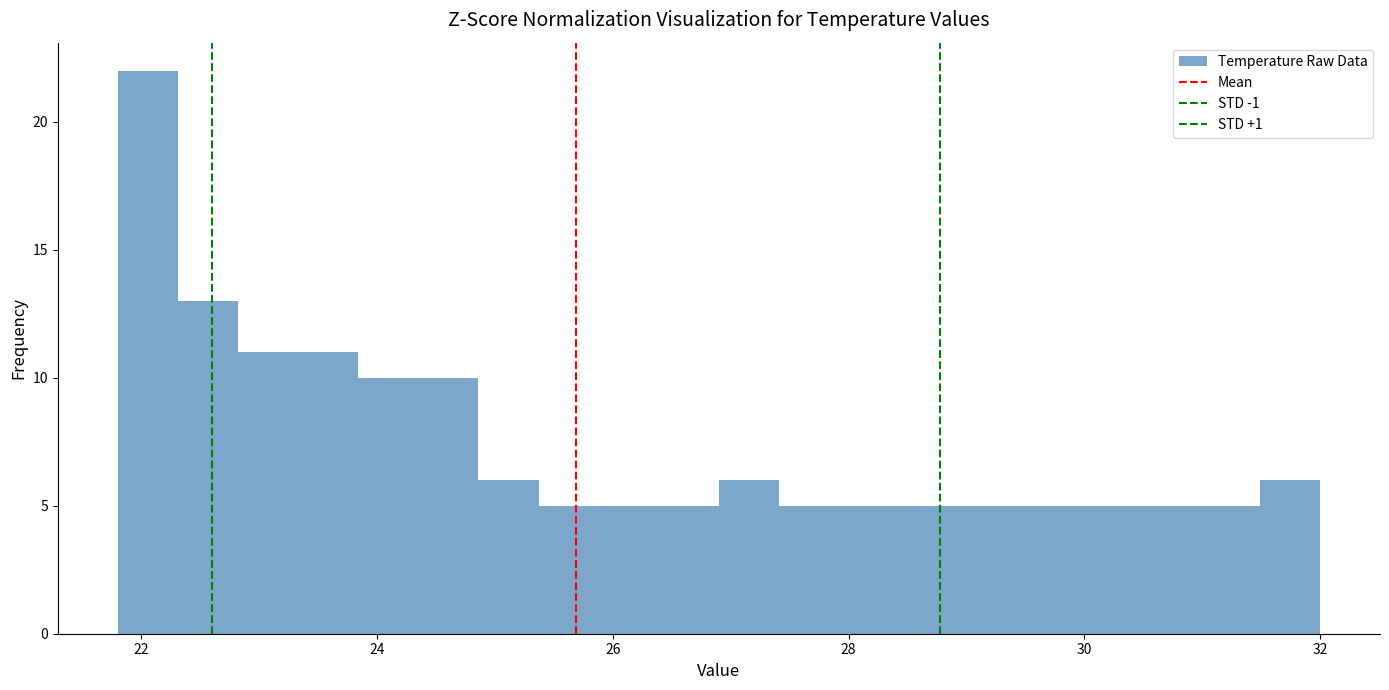

Around what value on the x-axis is the tallest bar? Give the approximate position of its centre, as read against the axis.

22.0